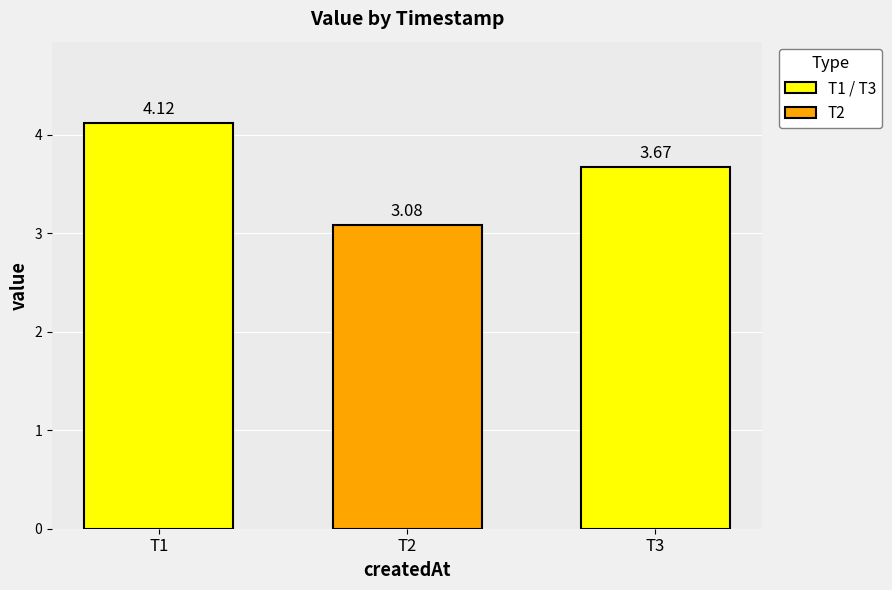

What is the difference between the values at T2 and T3?

0.6